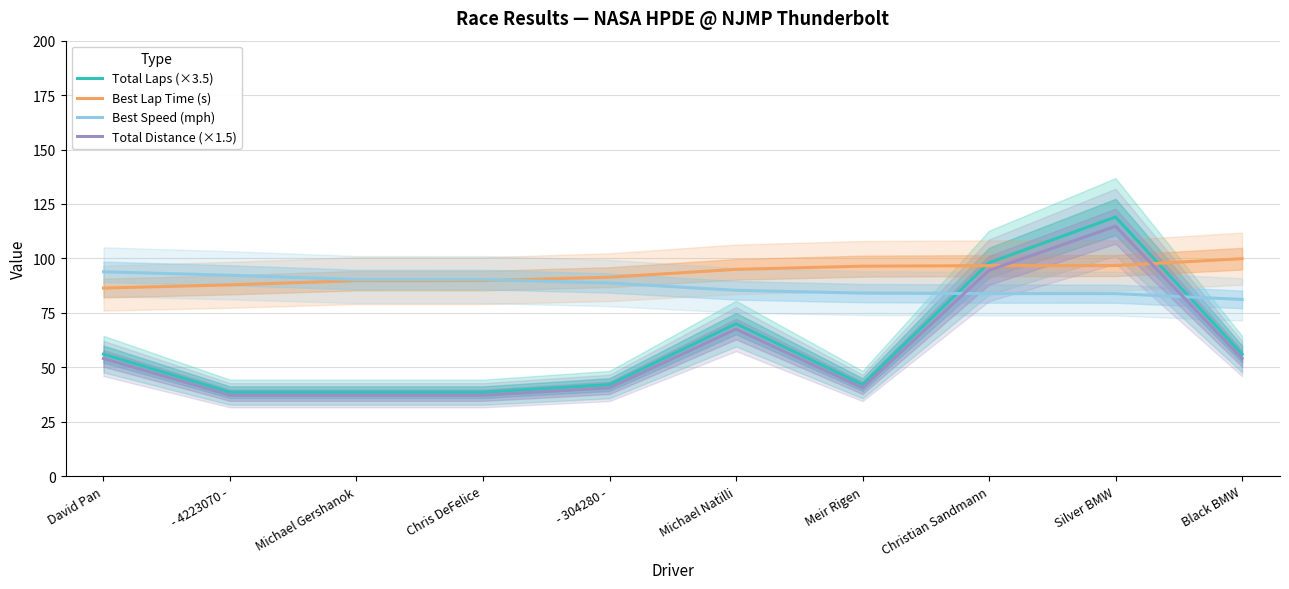

What is the approximate value of Total Distance (×1.5) at - 4223070 -?

37.1